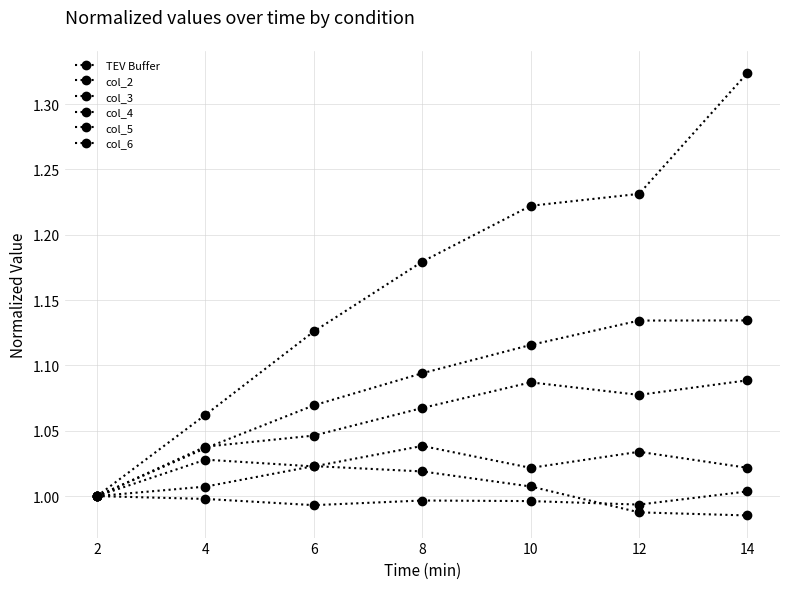

What is the highest value of the col_2 series?

1.1